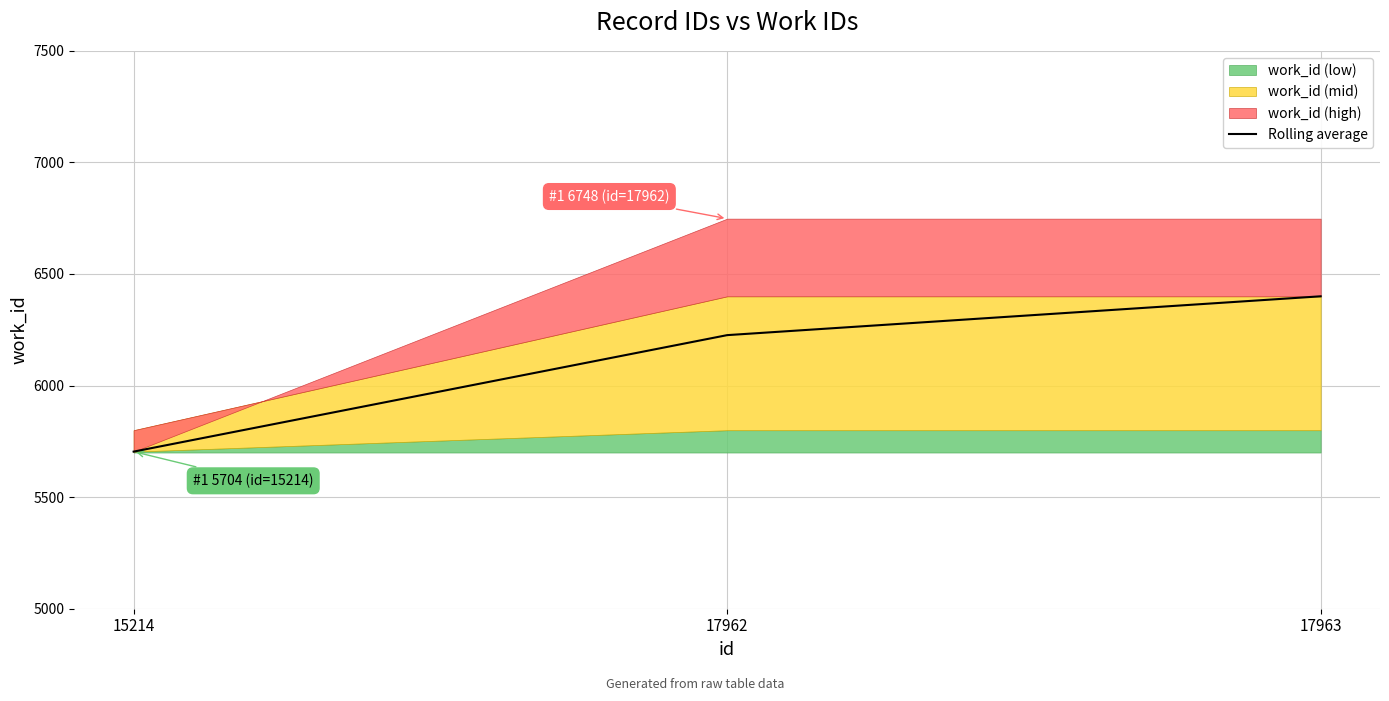

Which has a higher value, 17962 or 15214?

17962